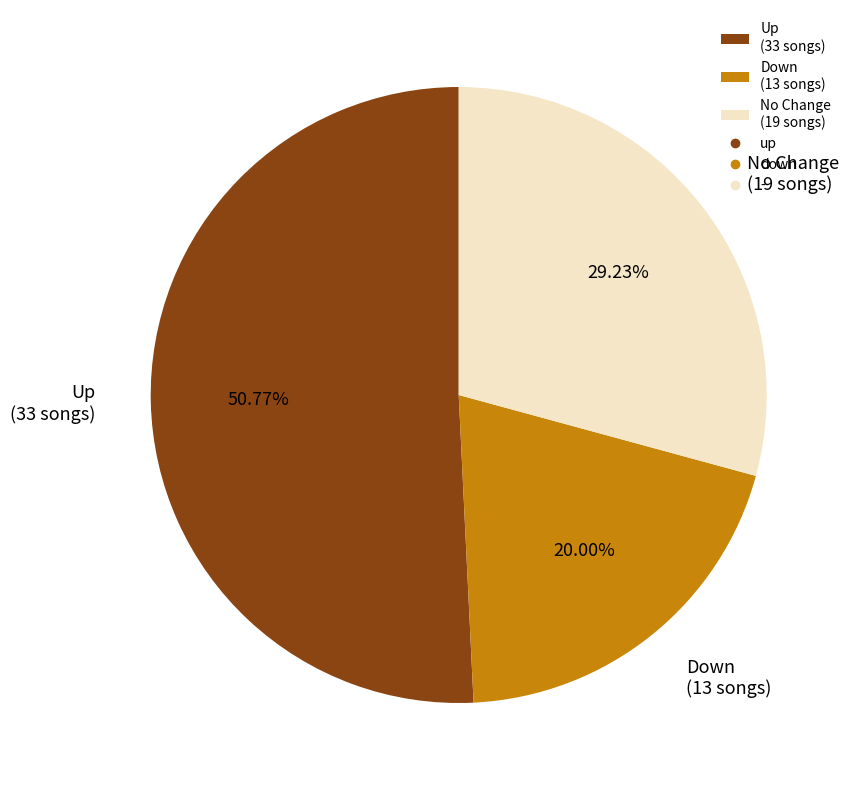

What is the smallest slice in the pie chart?

Down (13 songs)